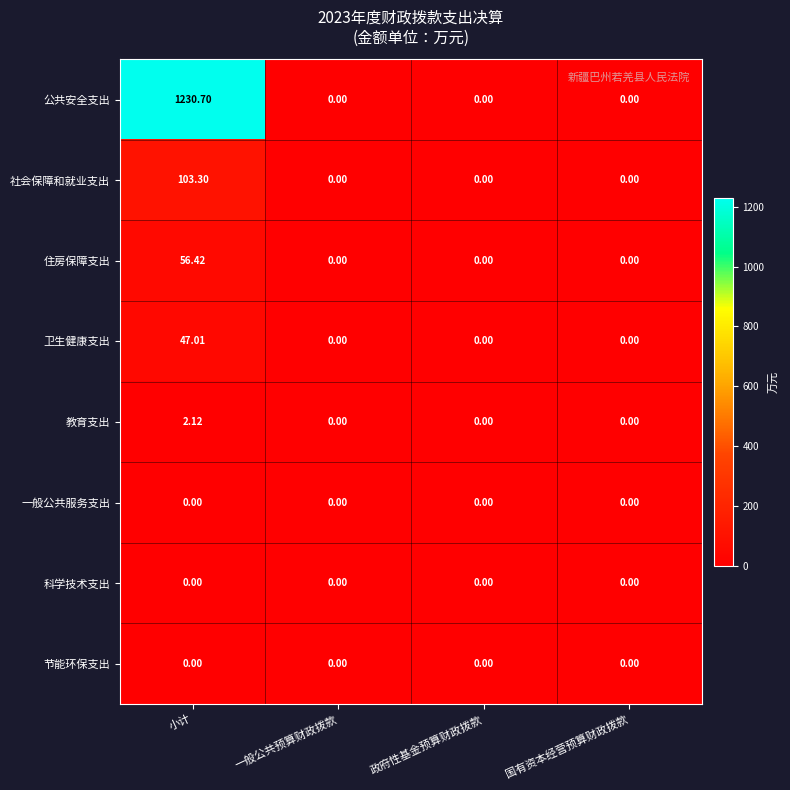

Between 小计 and 一般公共预算财政拨款, which series saw the biggest shift?

公共安全支出